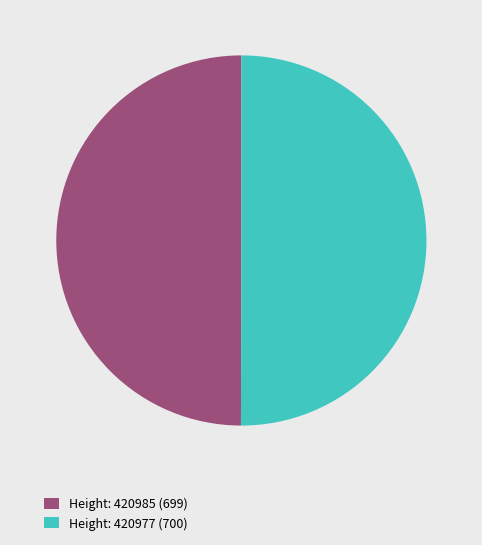

Count the number of slices in the pie.

2